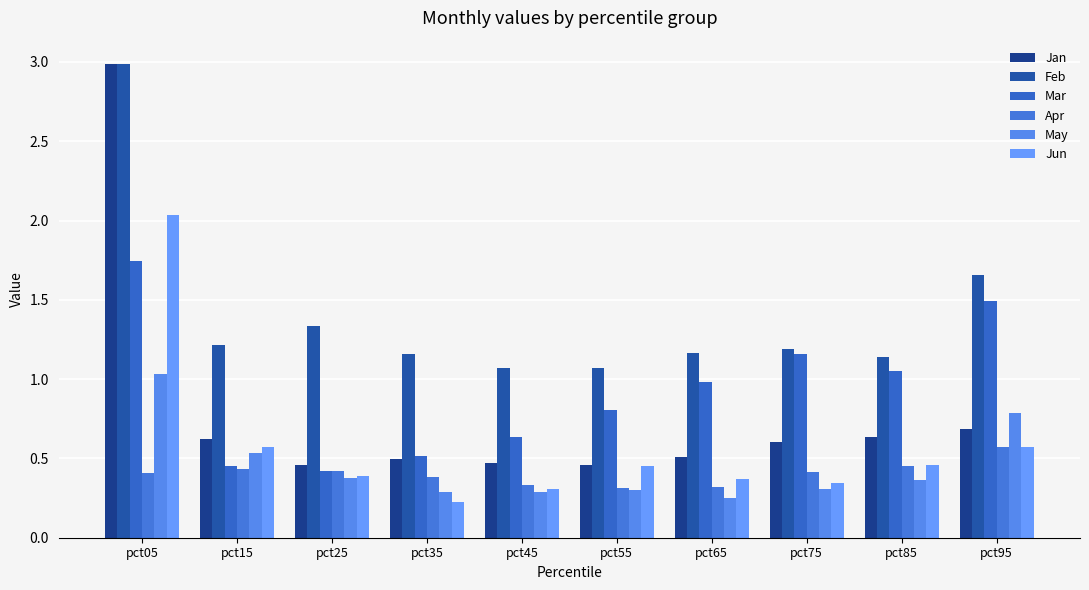

Reading right to left, transcribe all the data shown in this chart.

Jan: pct95=0.7	pct85=0.6	pct75=0.6	pct65=0.5	pct55=0.5	pct45=0.5	pct35=0.5	pct25=0.5	pct15=0.6	pct05=3.0
Feb: pct95=1.7	pct85=1.1	pct75=1.2	pct65=1.2	pct55=1.1	pct45=1.1	pct35=1.2	pct25=1.3	pct15=1.2	pct05=3.0
Mar: pct95=1.5	pct85=1.1	pct75=1.2	pct65=1.0	pct55=0.8	pct45=0.6	pct35=0.5	pct25=0.4	pct15=0.5	pct05=1.7
Apr: pct95=0.6	pct85=0.5	pct75=0.4	pct65=0.3	pct55=0.3	pct45=0.3	pct35=0.4	pct25=0.4	pct15=0.4	pct05=0.4
May: pct95=0.8	pct85=0.4	pct75=0.3	pct65=0.3	pct55=0.3	pct45=0.3	pct35=0.3	pct25=0.4	pct15=0.5	pct05=1.0
Jun: pct95=0.6	pct85=0.5	pct75=0.3	pct65=0.4	pct55=0.5	pct45=0.3	pct35=0.2	pct25=0.4	pct15=0.6	pct05=2.0